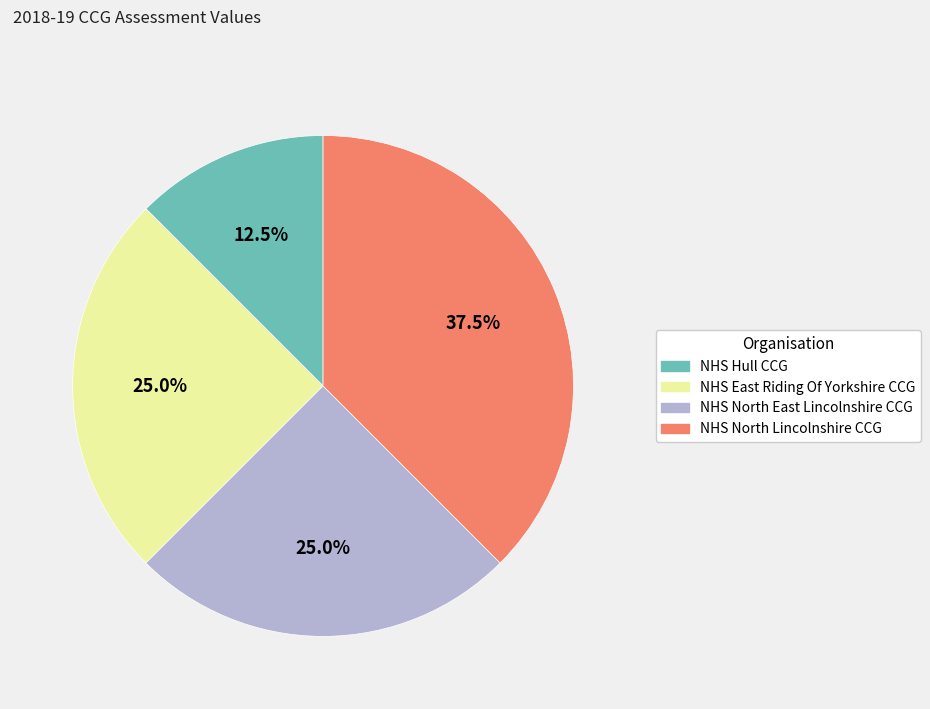

Between NHS Hull CCG and NHS East Riding Of Yorkshire CCG, which is larger?

NHS East Riding Of Yorkshire CCG